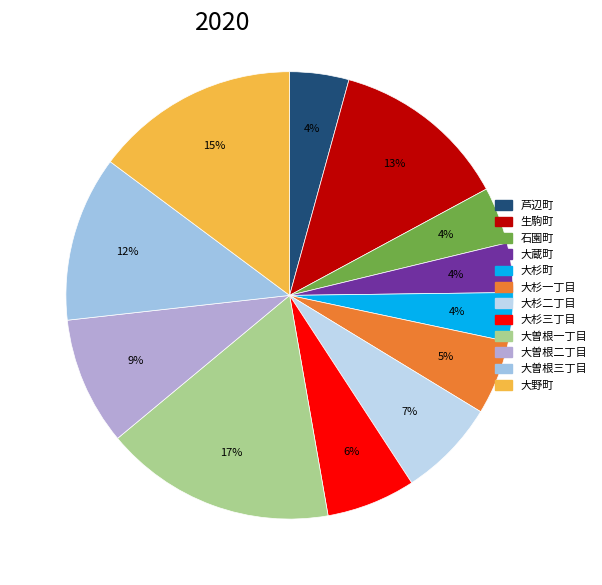

Is there a majority slice in this chart?

No